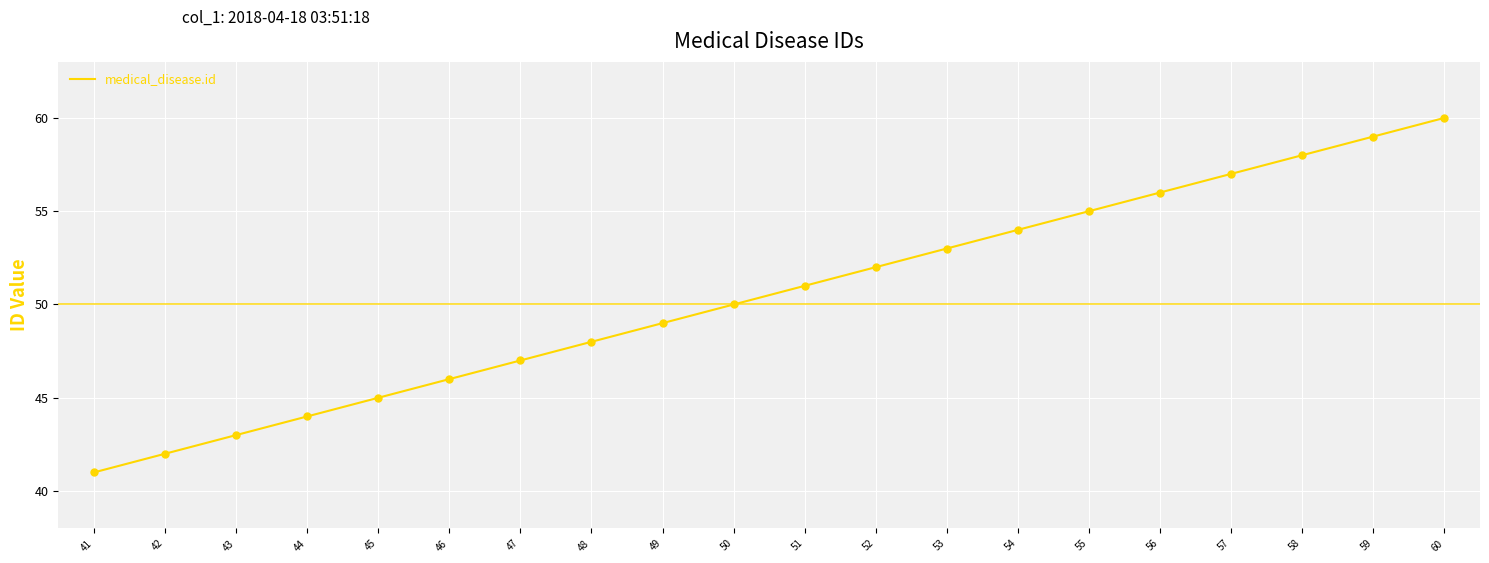

Between 58 and 55, which is larger?

58